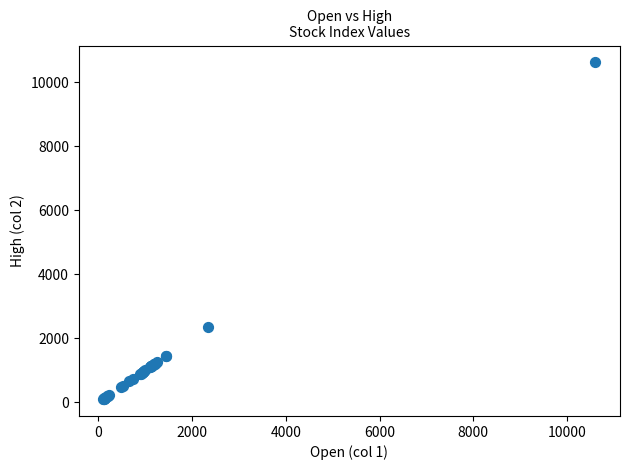

What Y value in the scatter plot is closest to 5364?

2349.0